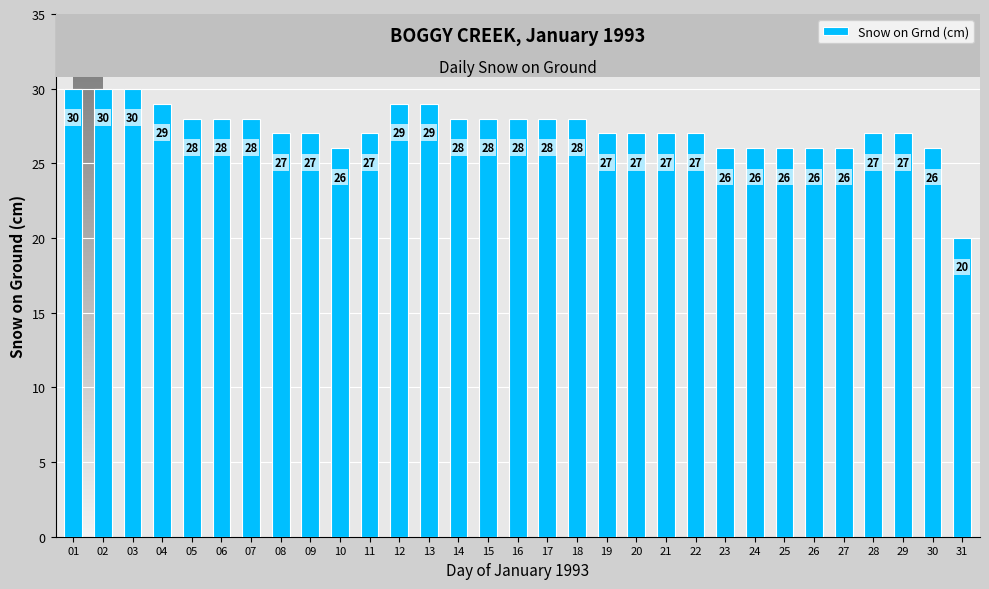

Count the number of data series in this chart.

1